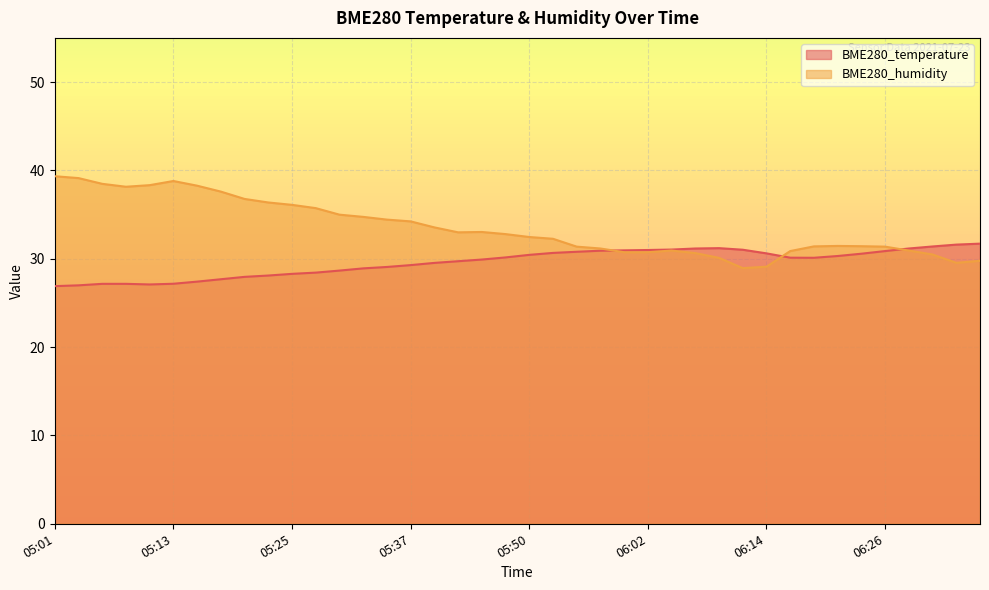

Count the number of data series in this chart.

2